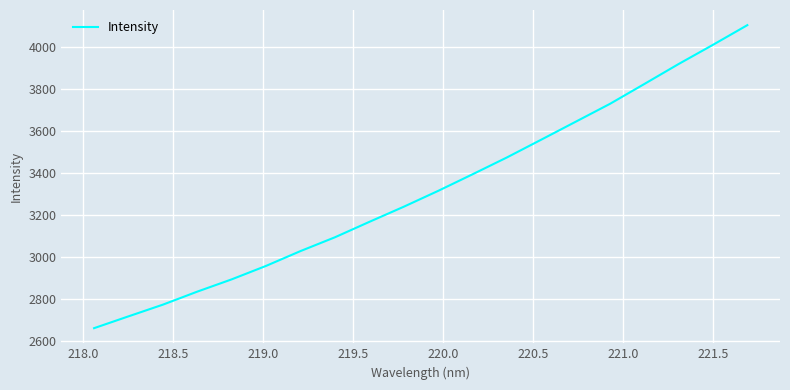

Does the chart display data point markers on the line(s)?

No